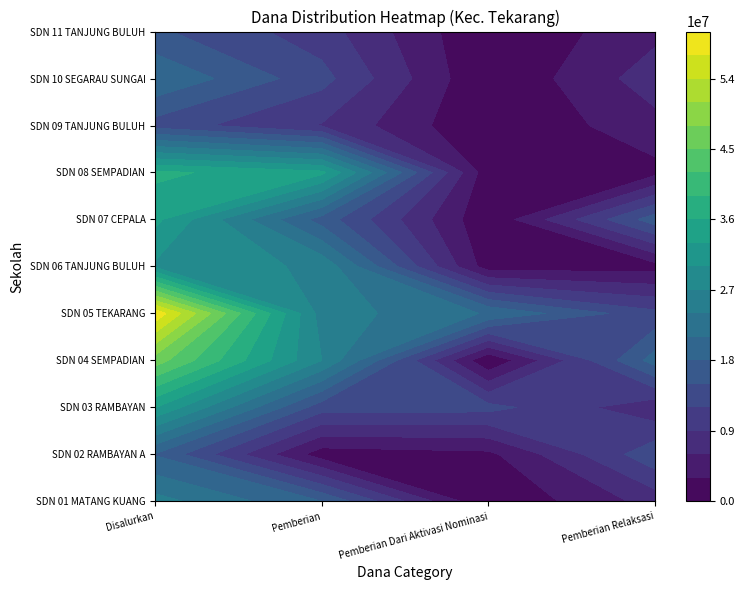

At 0, list the series in order from smallest to largest.

SDN 09 TANJUNG BULUH, SDN 11 TANJUNG BULUH, SDN 02 RAMBAYAN A, SDN 10 SEGARAU SUNGAI, SDN 01 MATANG KUANG, SDN 06 TANJUNG BULUH, SDN 03 RAMBAYAN, SDN 07 CEPALA, SDN 08 SEMPADIAN, SDN 04 SEMPADIAN, SDN 05 TEKARANG